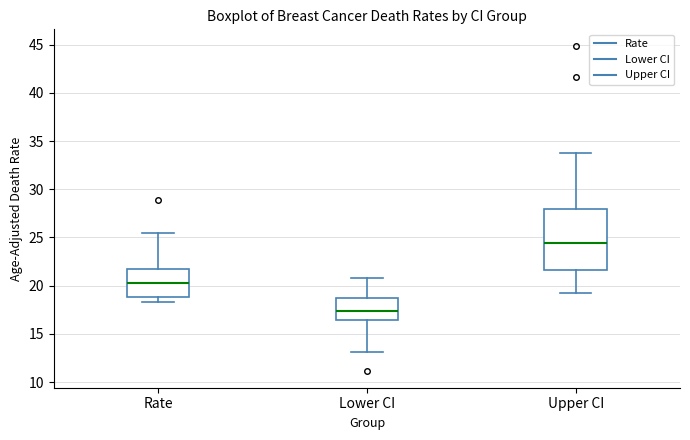

Reading left to right, read every box against the y-axis: the position of its median line, the range the box covers, and the ends of its whiskers. The values are not printed on the chart, so give them approximately, as read against the axis.

Rate: median 20.5, box 19.0 to 21.5, whiskers 18.5 to 25.5
Lower CI: median 17.5, box 16.5 to 18.5, whiskers 13.0 to 21.0
Upper CI: median 24.5, box 21.5 to 28.0, whiskers 19.0 to 34.0